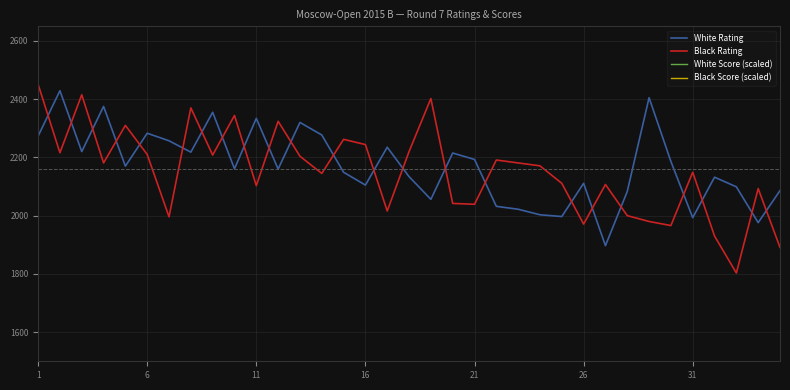

True or false: Black Score (scaled) has more than 1 interior local peaks.

False